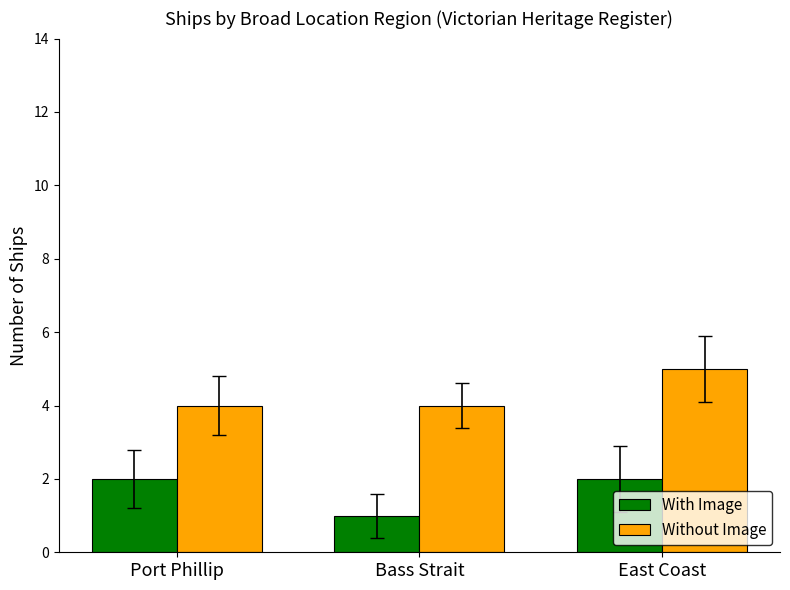

What is the spread (max minus min) of values at Bass Strait?

3